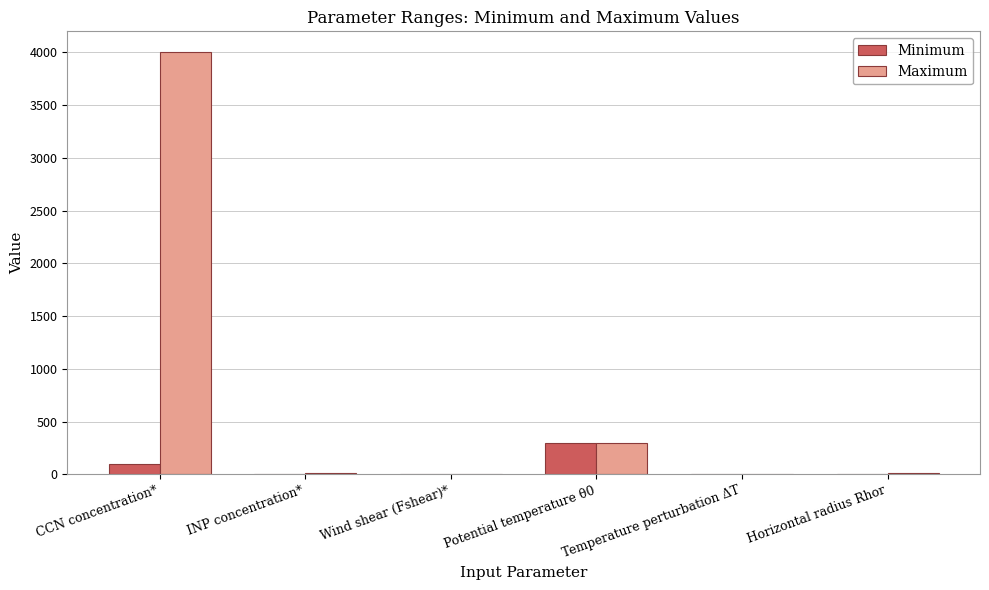

The Maximum series shows 6530.6 at CCN concentration*. True or false?

False